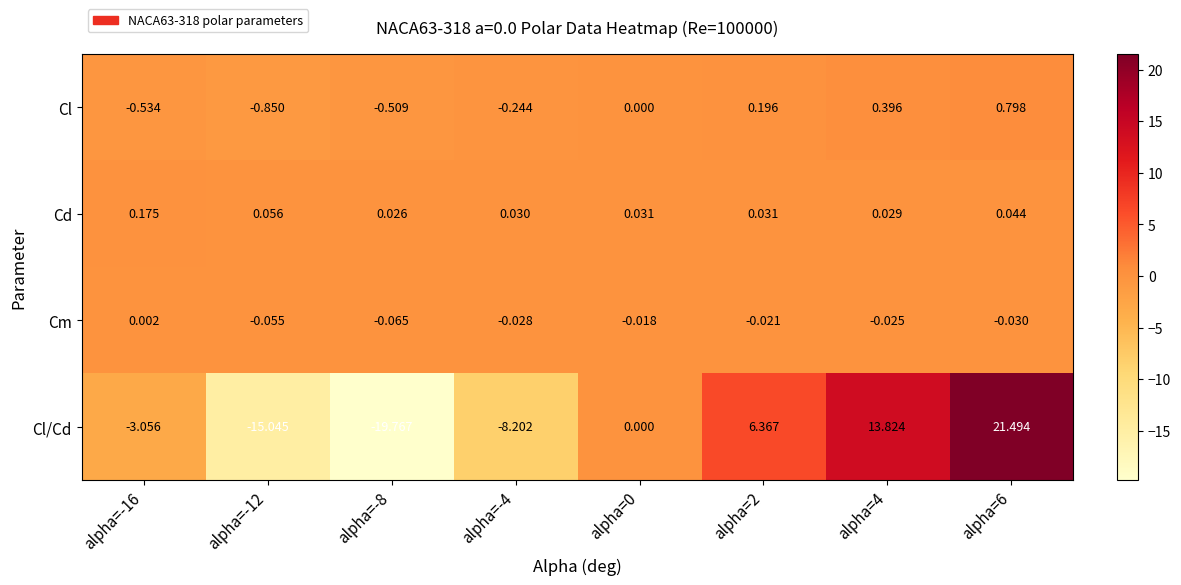

At alpha=2, list the series in order from largest to smallest.

Cl/Cd, Cl, Cd, Cm